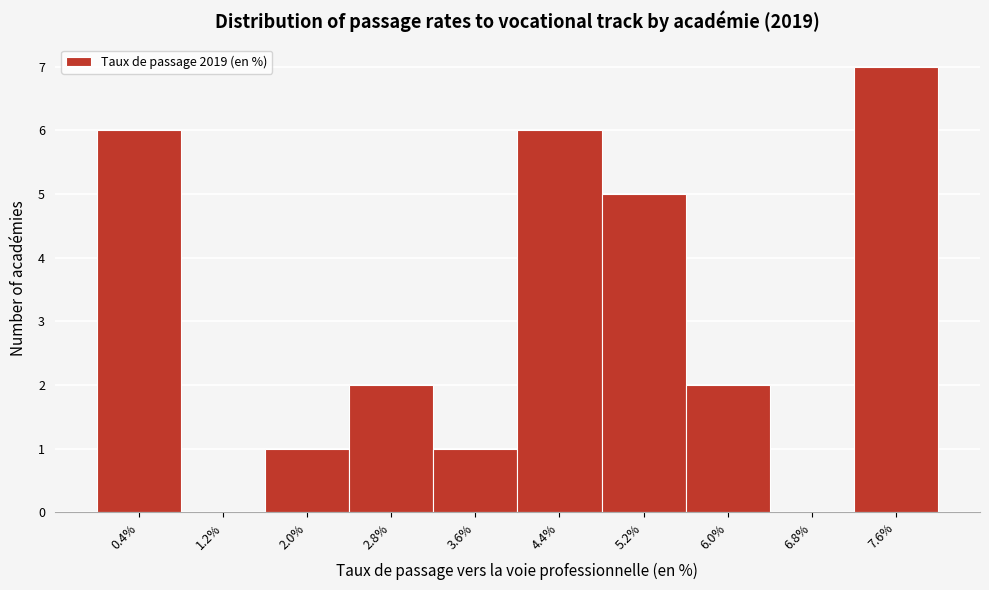

Reading left to right, what are all the values shown in this chart?

0.4%=6	1.2%=0	2.0%=1	2.8%=2	3.6%=1	4.4%=6	5.2%=5	6.0%=2	6.8%=0	7.6%=7